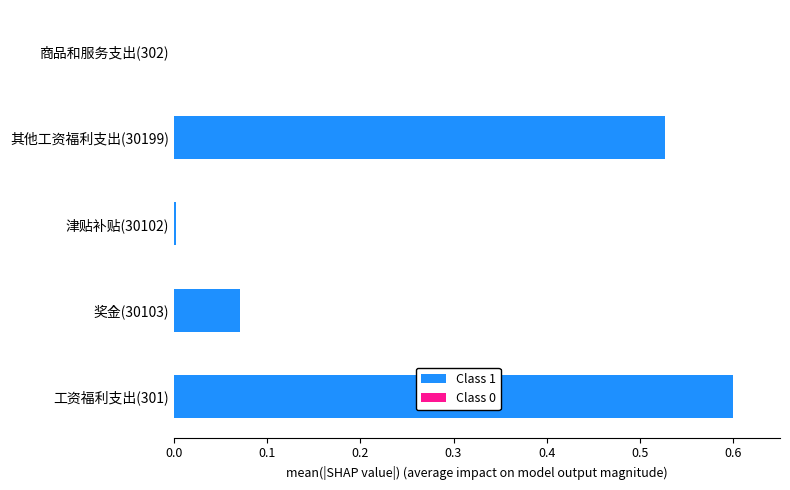

What is the change in value from 工资福利支出(301) to 奖金(30103)?

-0.5